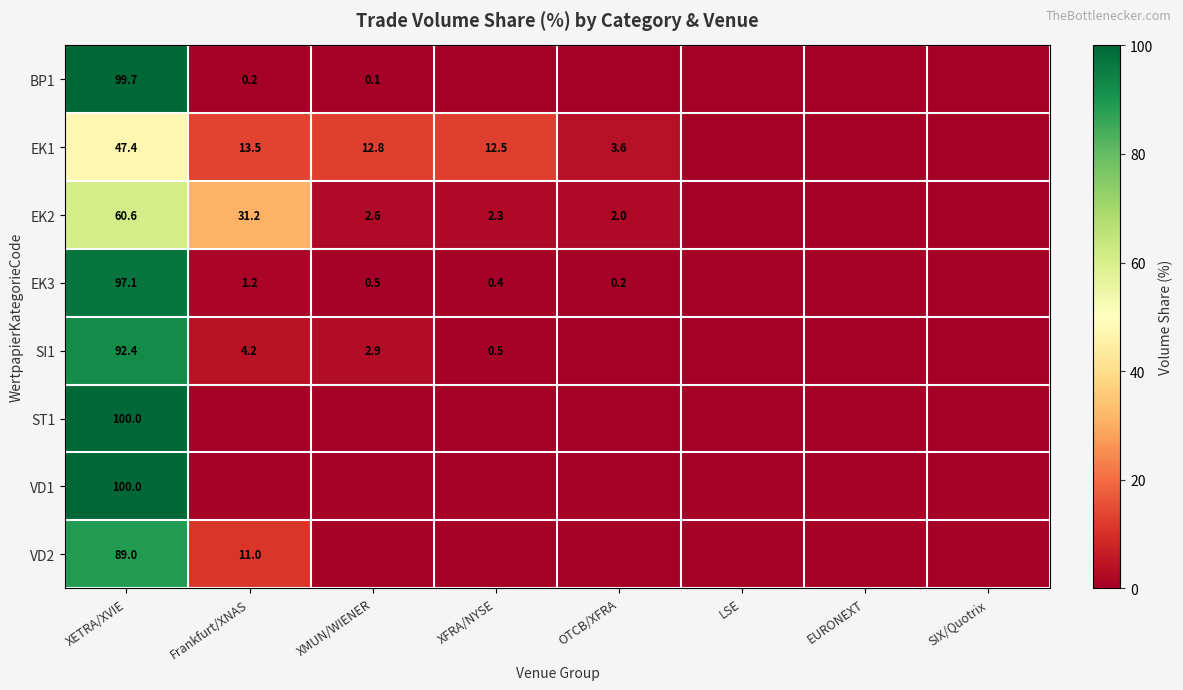

What is the difference between the EK3 values at XMUN/WIENER and XETRA/XVIE?

96.6